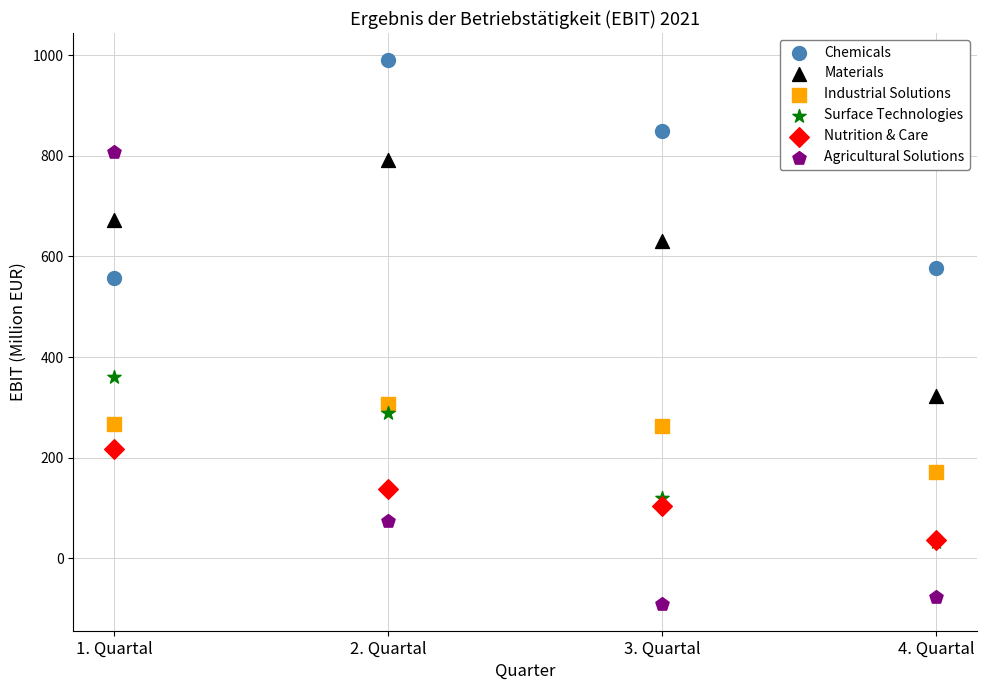

Which series has the largest Y range (max minus min)?

Agricultural Solutions